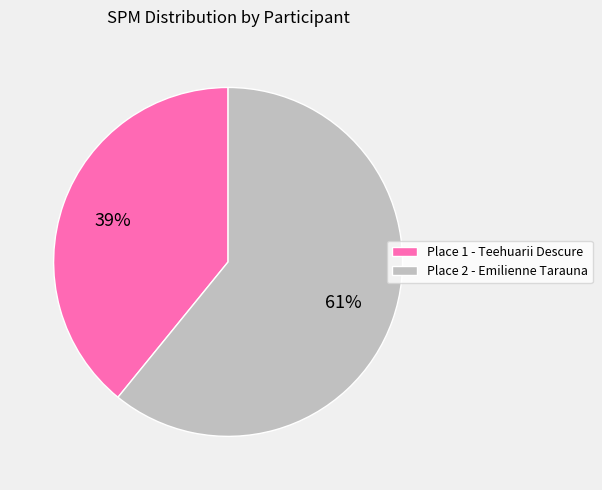

Do Place 1 - Teehuarii Descure and Place 2 - Emilienne Tarauna together represent more than half of the pie?

Yes